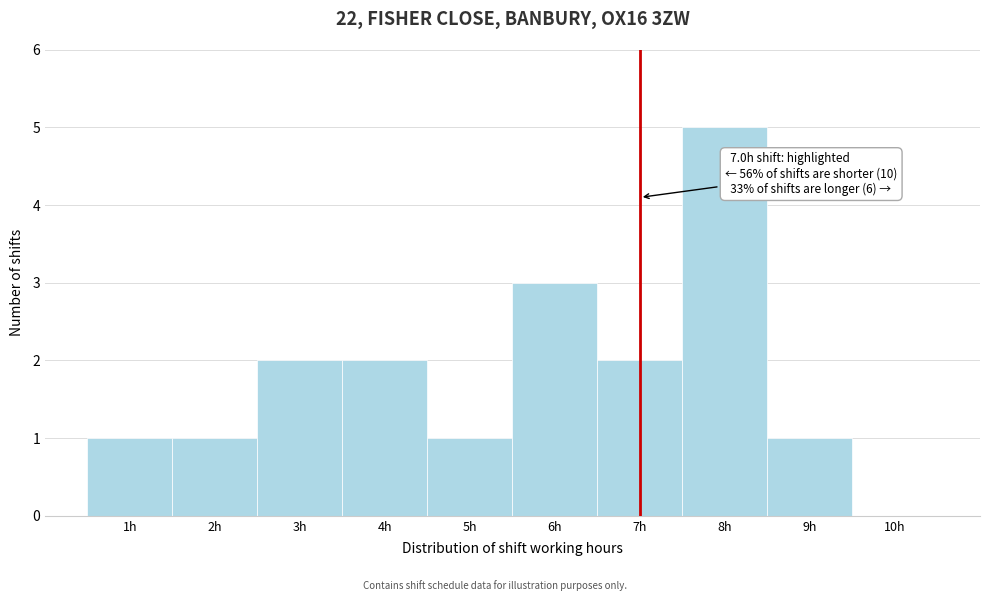

Over which range of the x-axis is the bar tallest?

7.5 to 8.5